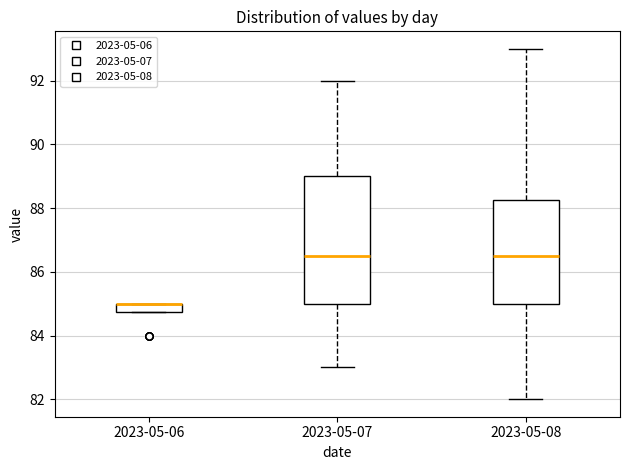

Comparing the boxes themselves (not the whiskers), which one is the tallest?

2023-05-07